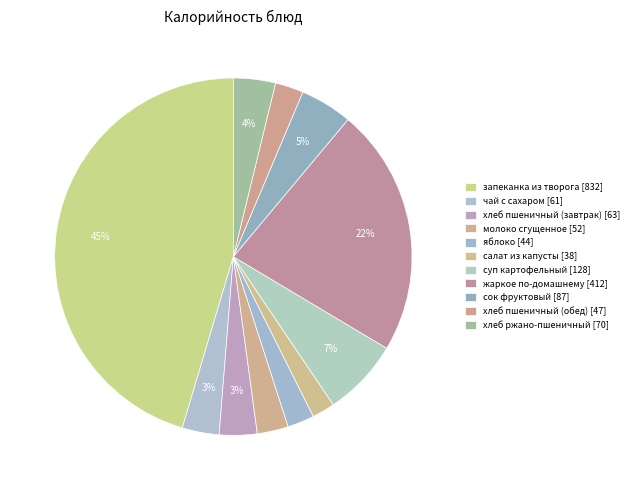

What is the total percentage of запеканка из творога and суп картофельный?

52.4%